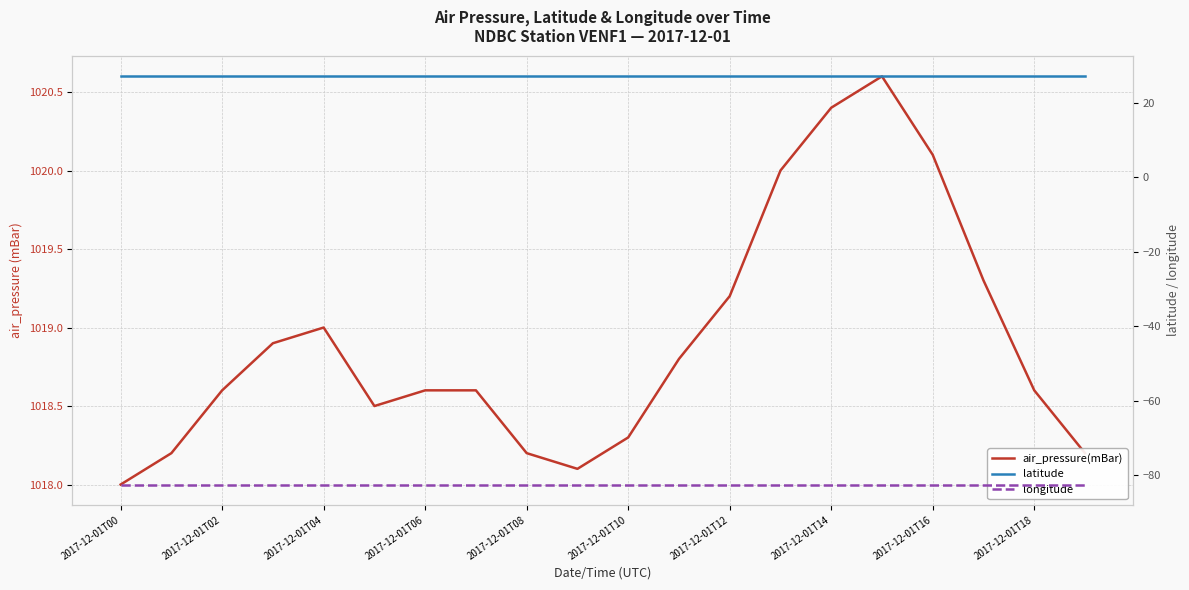

True or false: latitude has a value of 10.9 at 2017-12-01T08.

False